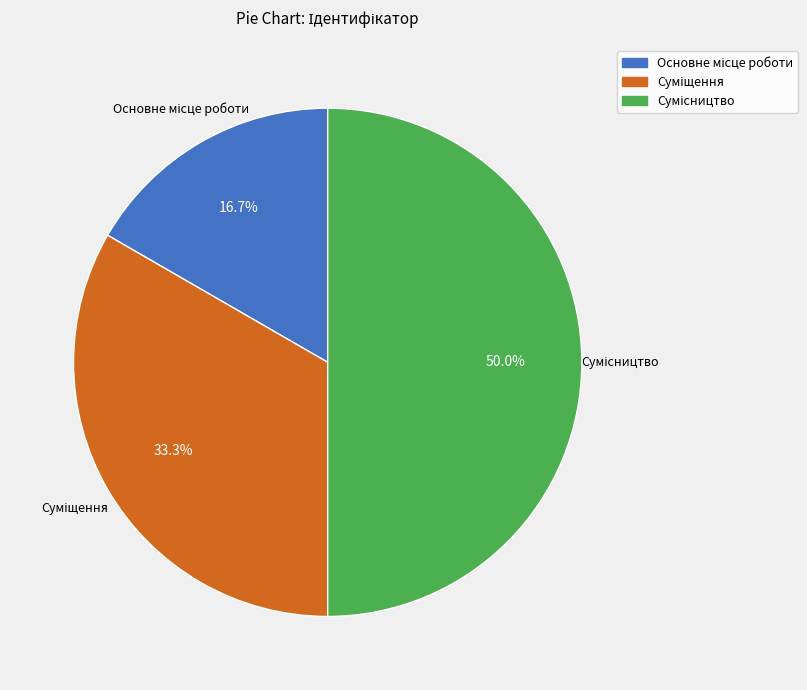

What percentage is the Сумісництво slice, to the nearest percent?

50%